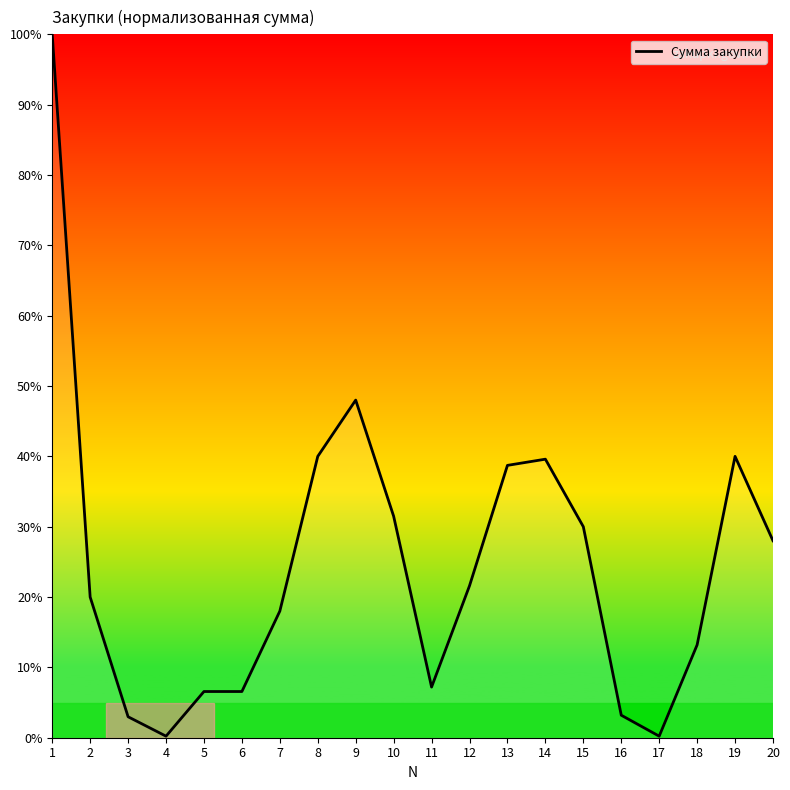

Which label corresponds to the largest value in the chart?

1